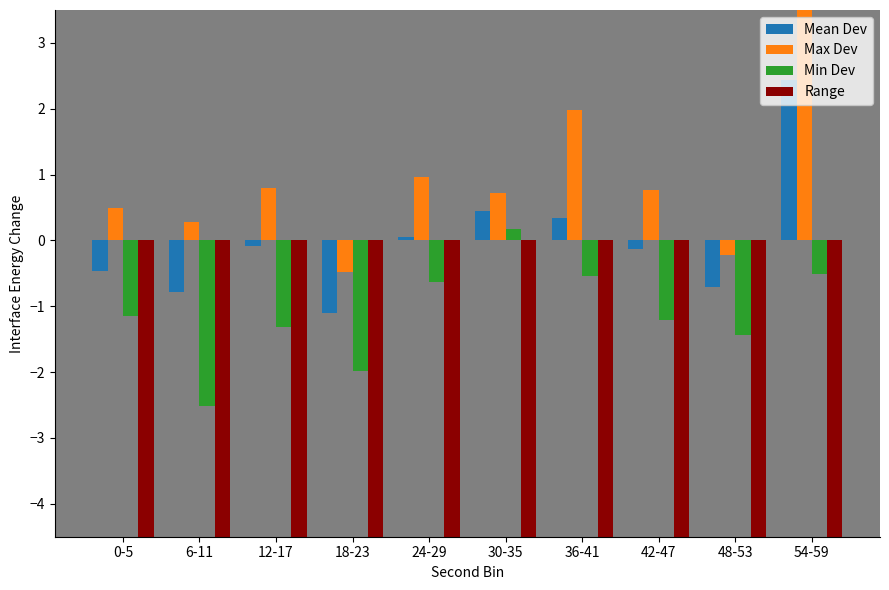

What is the sum of all Range values?

-1236.7